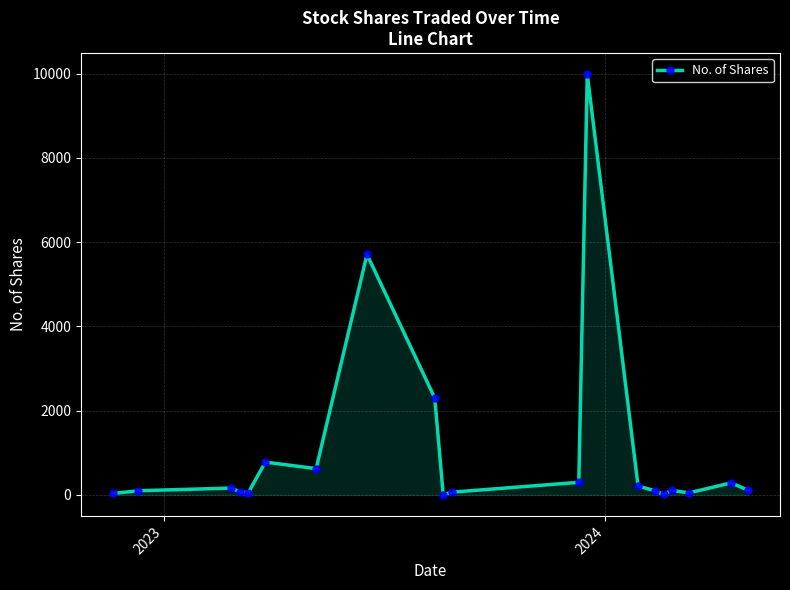

What is the maximum value shown in the chart?

9985